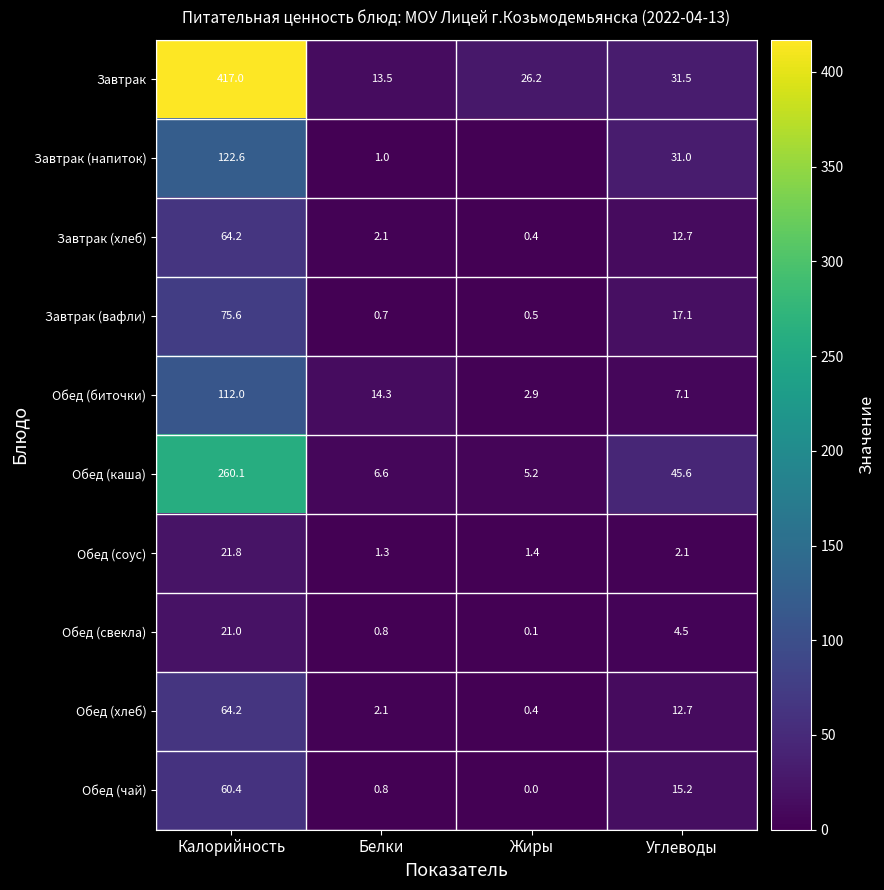

Which has a higher value, Углеводы or Жиры?

Углеводы